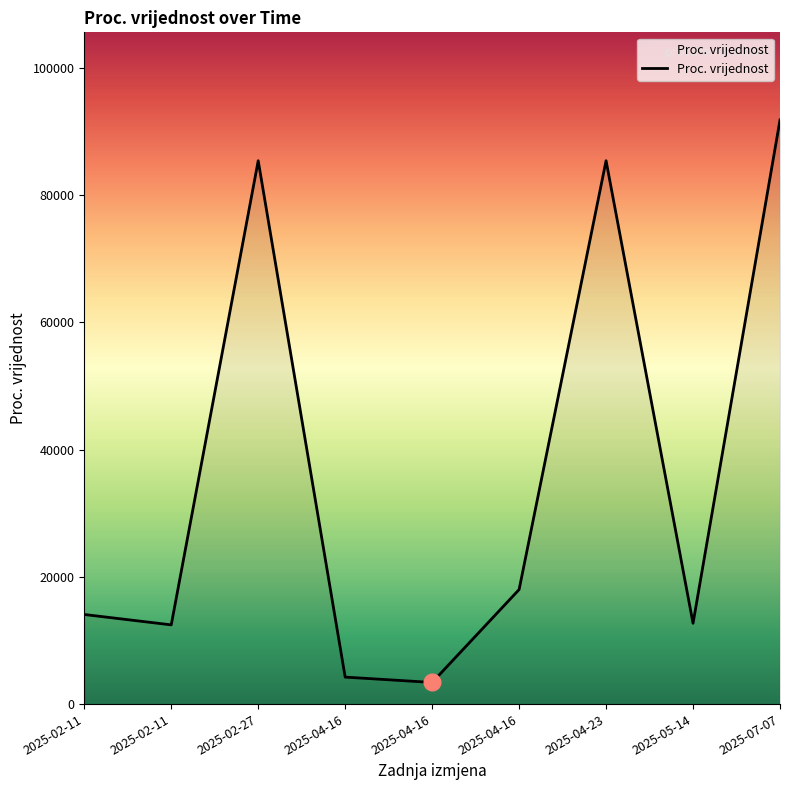

How many lines are shown in the chart?

1